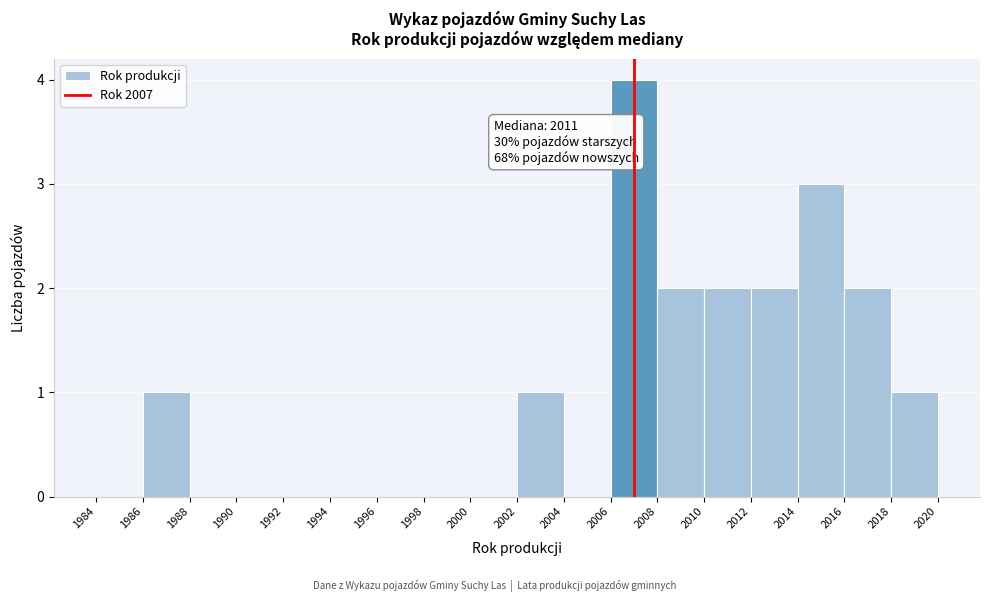

Which range on the x-axis has the tallest bar?

2006 to 2008